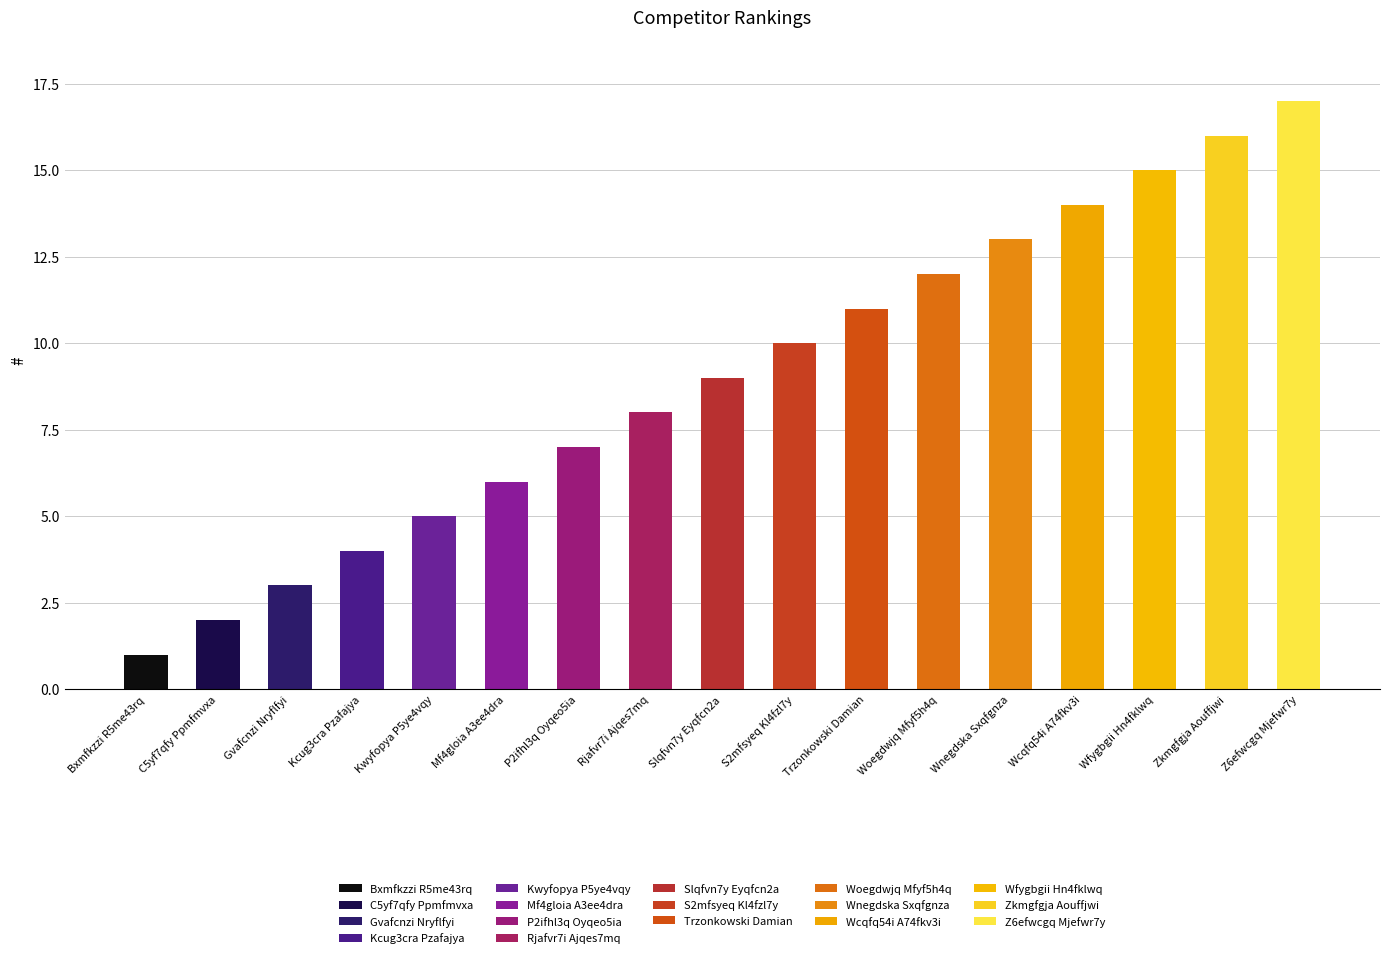

How many values are below 9?

8